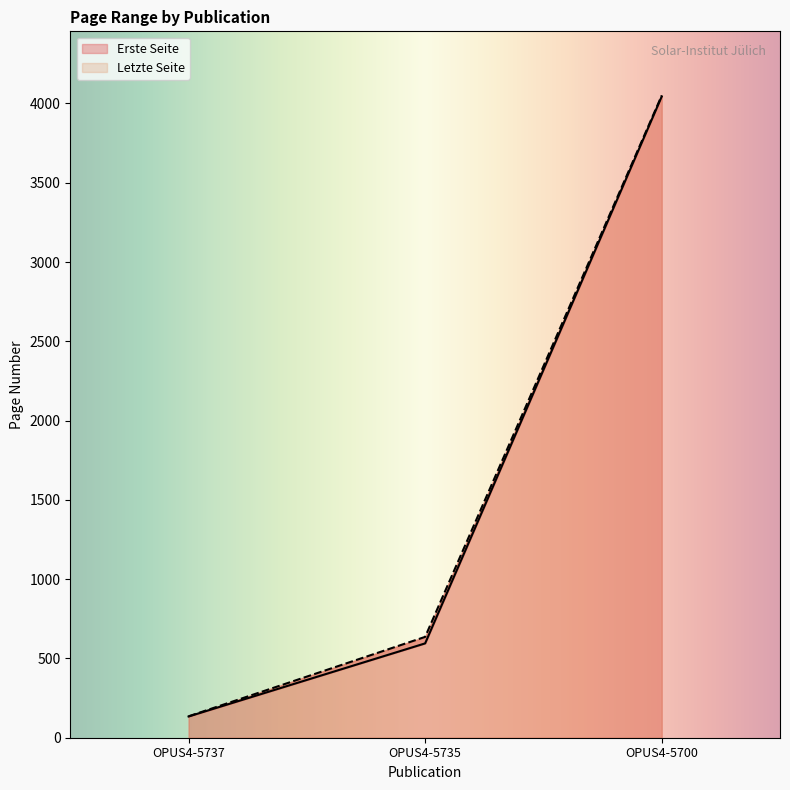

How many categories are shown in the chart?

3